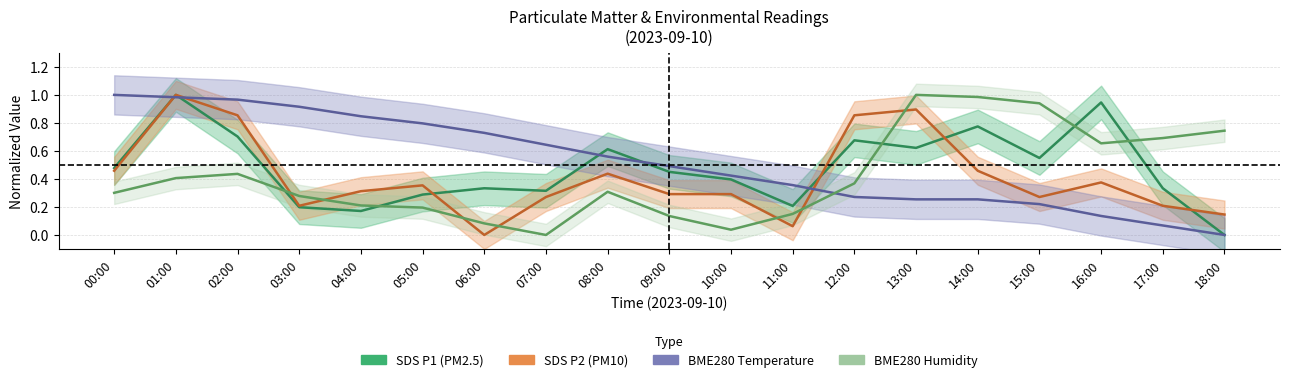

What is the sum of the SDS_P1 values at 09:00 and 17:00?

0.8